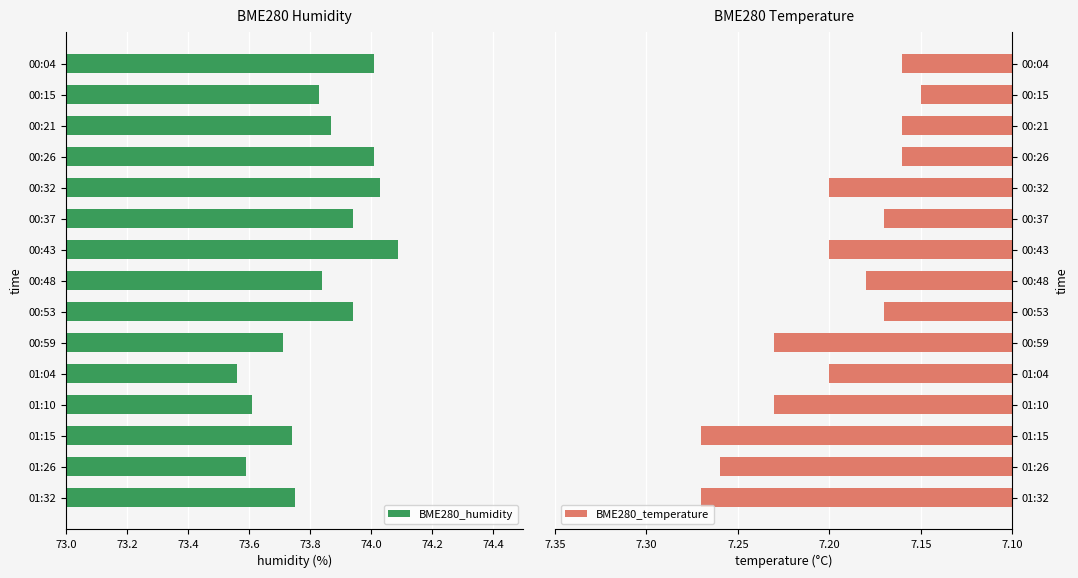

What is the highest value of the BME280_humidity series?

74.1